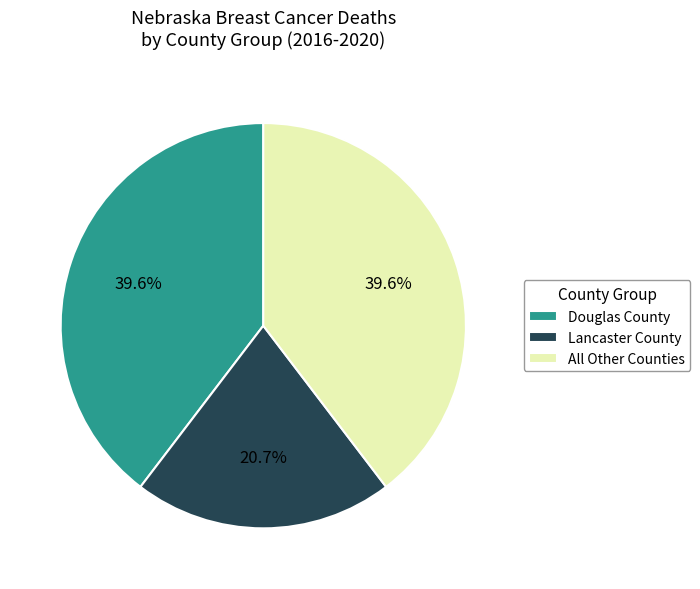

Is the sum of All Other Counties and Lancaster County greater than half?

Yes